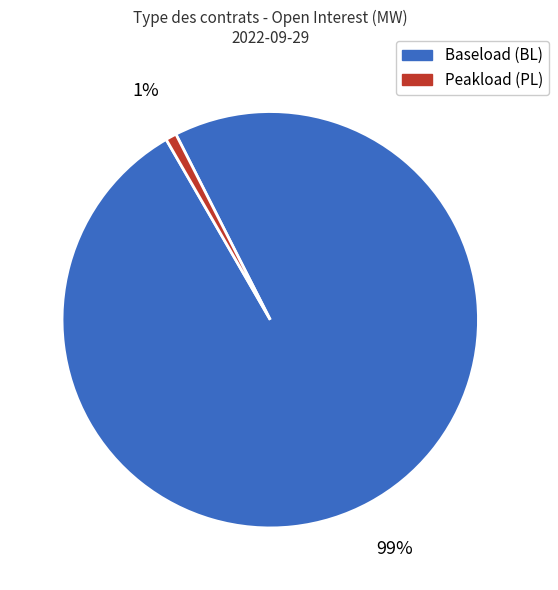

Does any single category account for the majority?

Yes